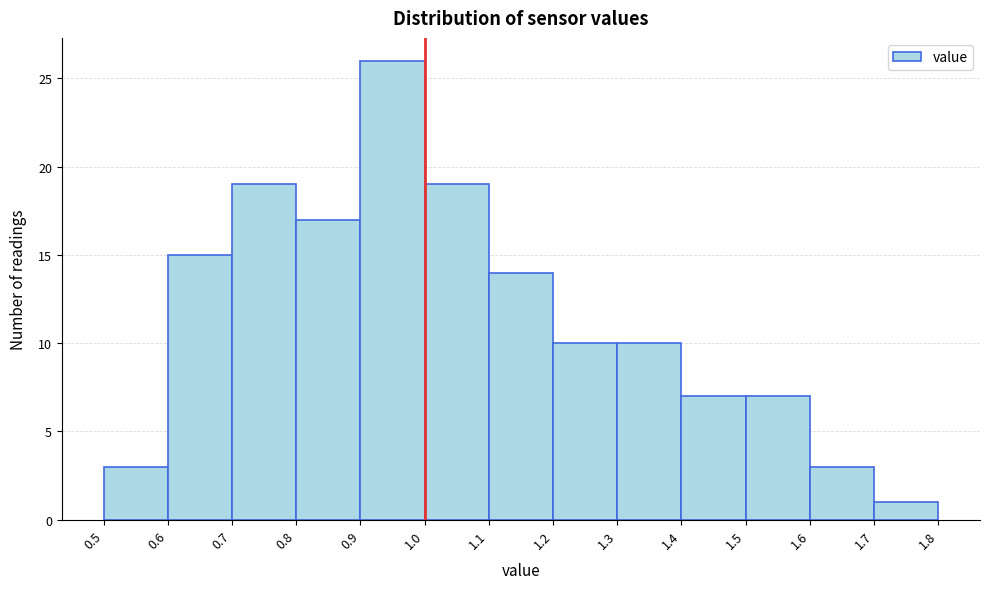

Reading left to right, list every bar in this chart as the range it spans on the x-axis followed by its height. The values are not printed on the chart, so give them approximately, as read against the axis.

0.5 to 0.6: 3
0.6 to 0.7: 15
0.7 to 0.8: 19
0.8 to 0.9: 17
0.9 to 1.0: 26
1.0 to 1.1: 19
1.1 to 1.2: 14
1.2 to 1.3: 10
1.3 to 1.4: 10
1.4 to 1.5: 7
1.5 to 1.6: 7
1.6 to 1.7: 3
1.7 to 1.8: 1